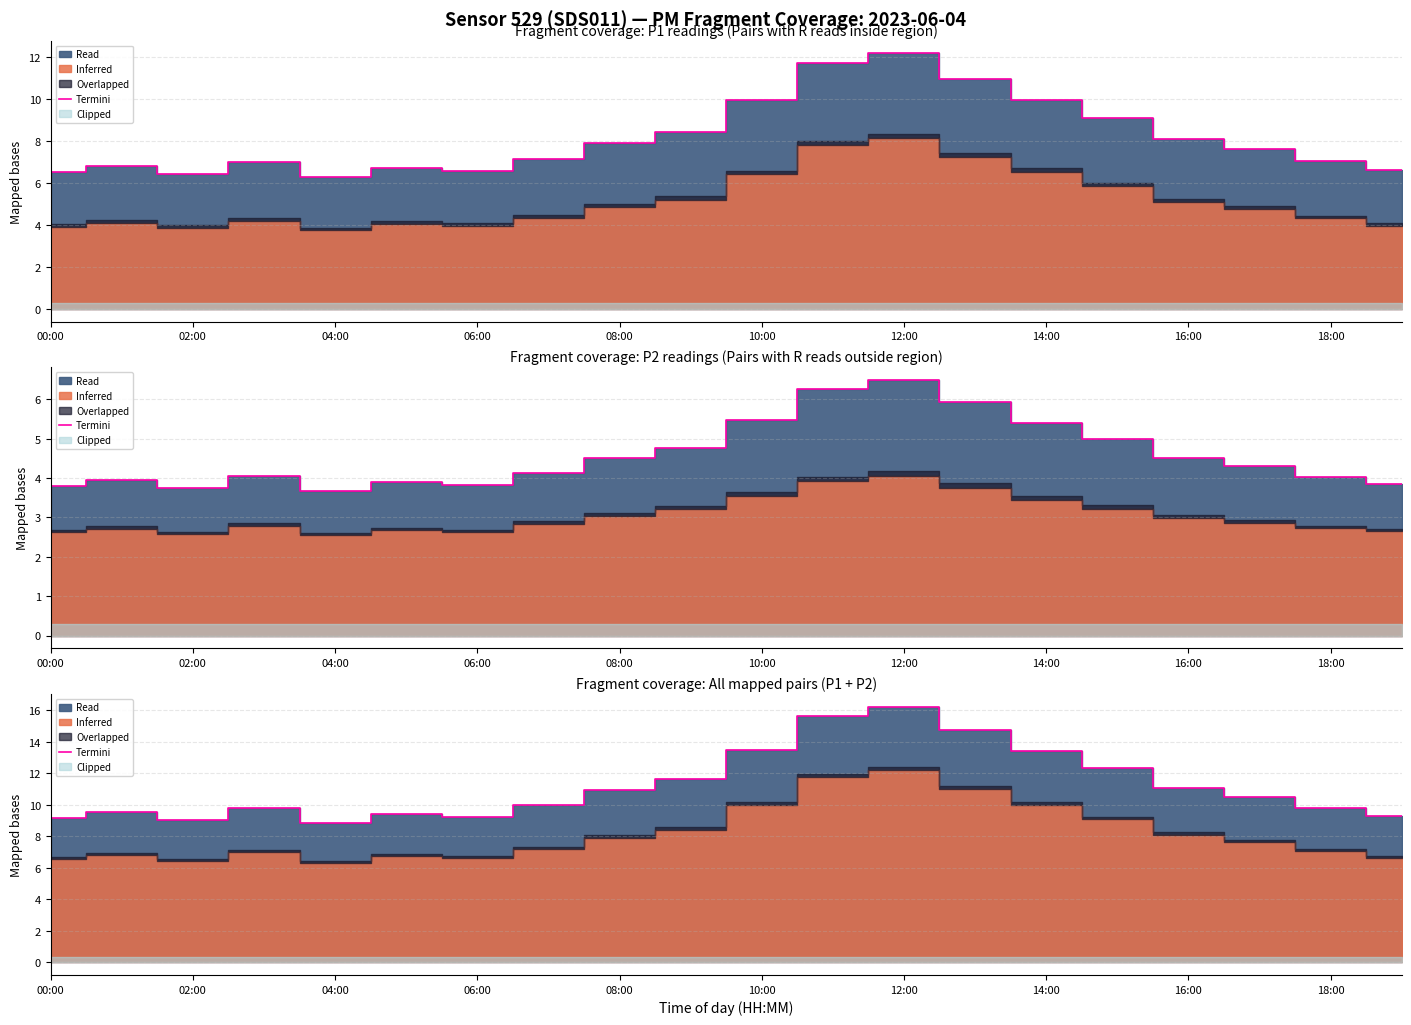

What is the average value?

11.2